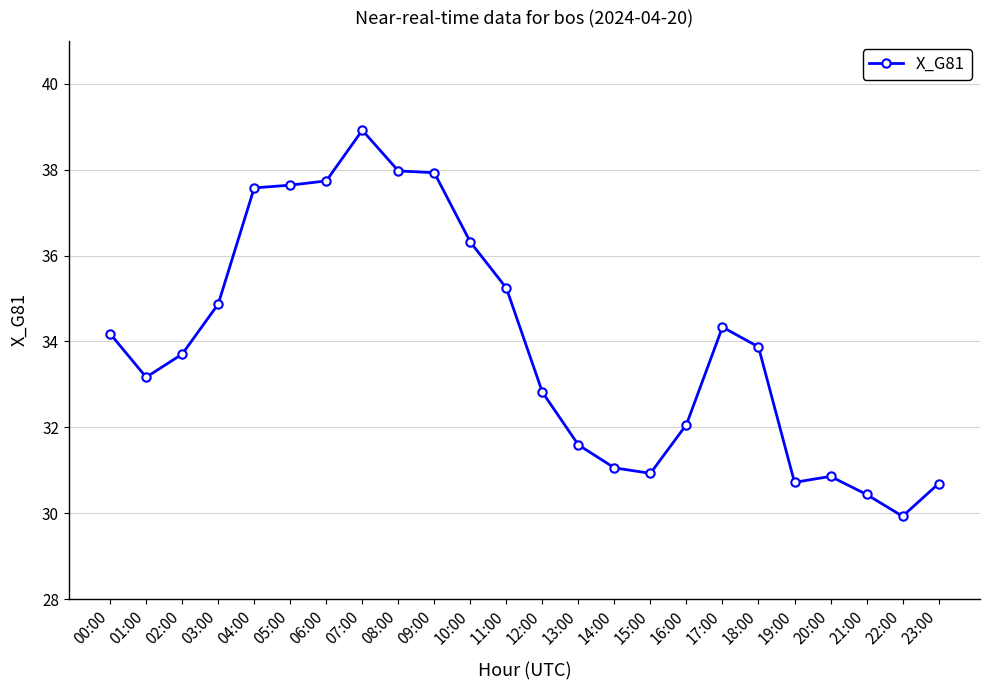

What position from the right is 12:00?

12